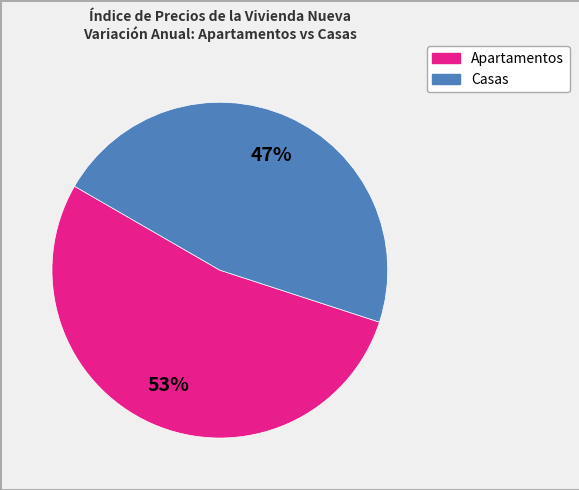

To the nearest percent, what is the average slice percentage?

50%